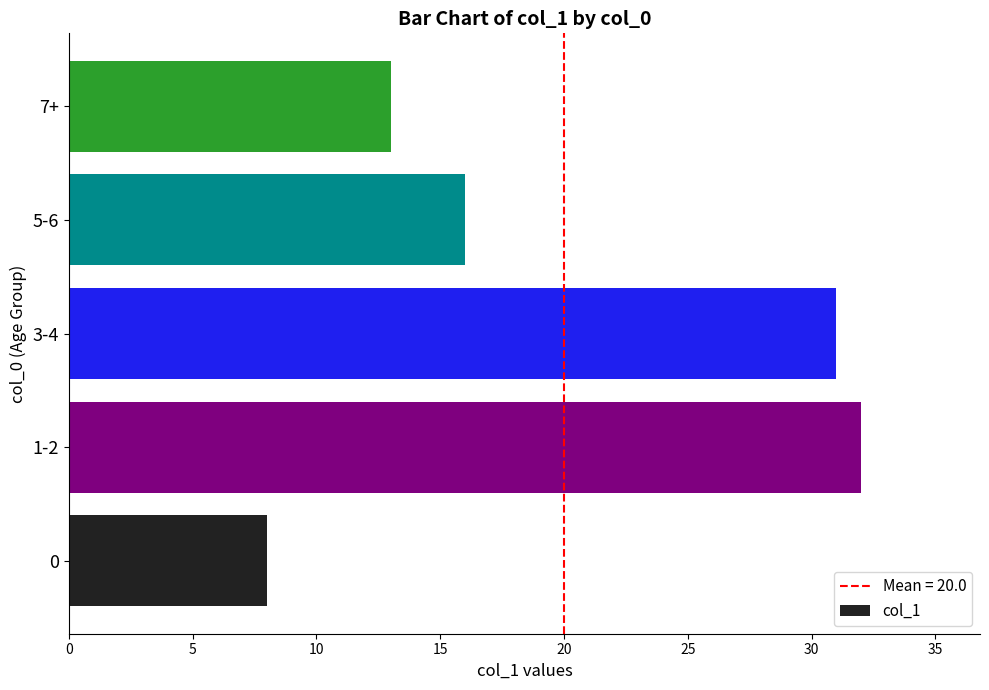

Reading top to bottom, list all the values displayed in this chart.

7+=13	5-6=16	3-4=31	1-2=32	0=8